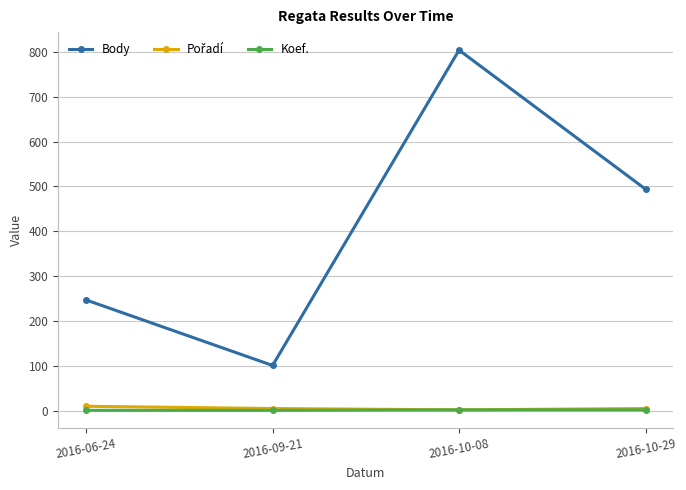

What is the average value of the Body series?

412